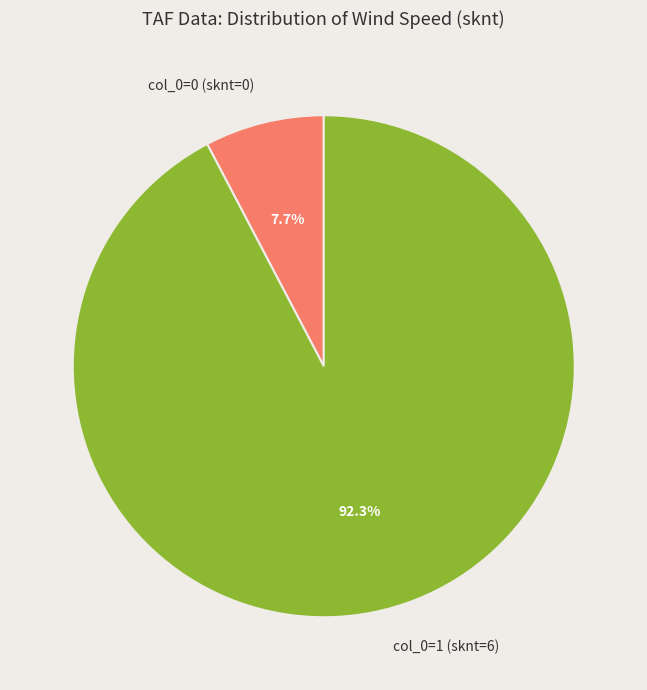

Between col_0=1 (sknt=6) and col_0=0 (sknt=0), which is larger?

col_0=1 (sknt=6)